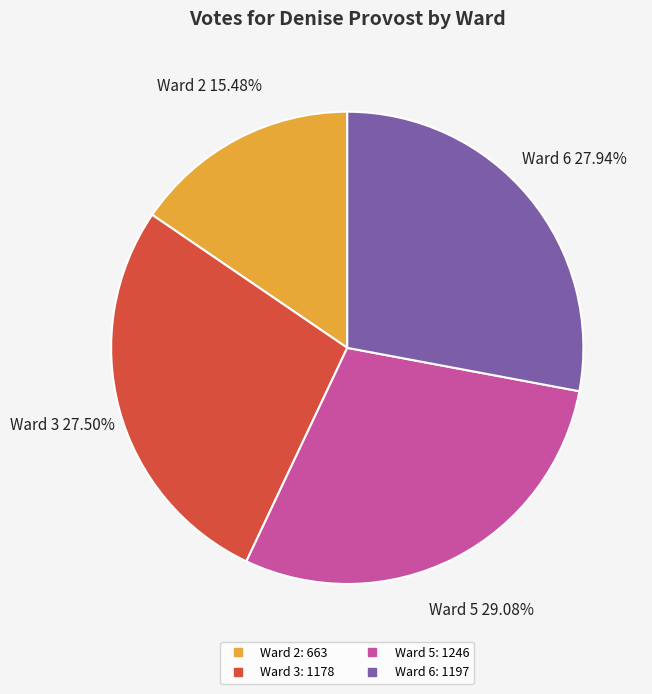

Count the number of slices in the pie.

4